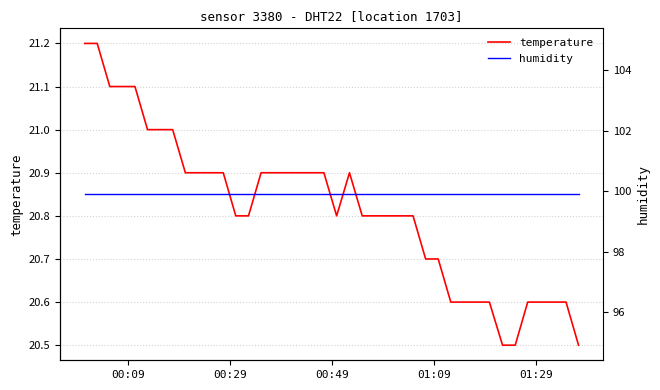

True or false: temperature has more than 1 interior local peaks.

False